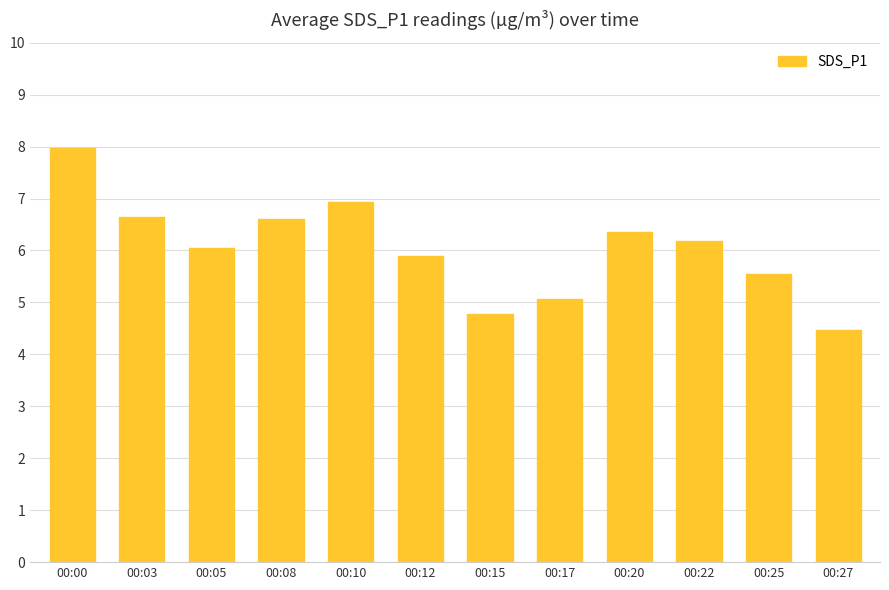

How many values exceed 6?

7